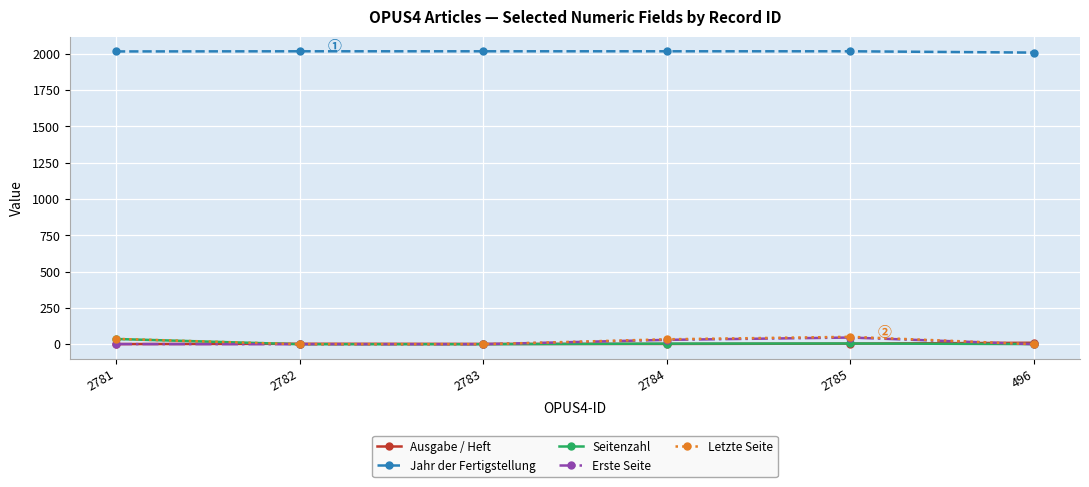

What are all the series names shown in the legend?

Ausgabe / Heft, Jahr der Fertigstellung, Seitenzahl, Erste Seite, Letzte Seite